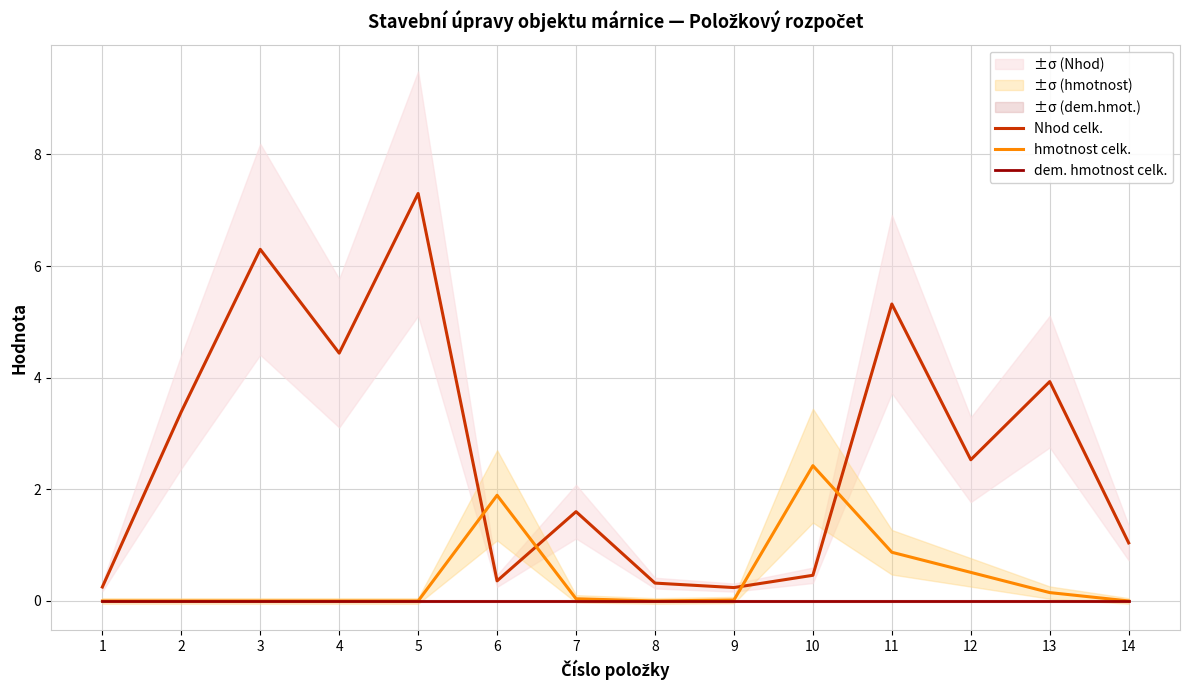

List the series in order of their peak value, lowest first.

dem. hmotnost celk., hmotnost celk., Nhod celk.